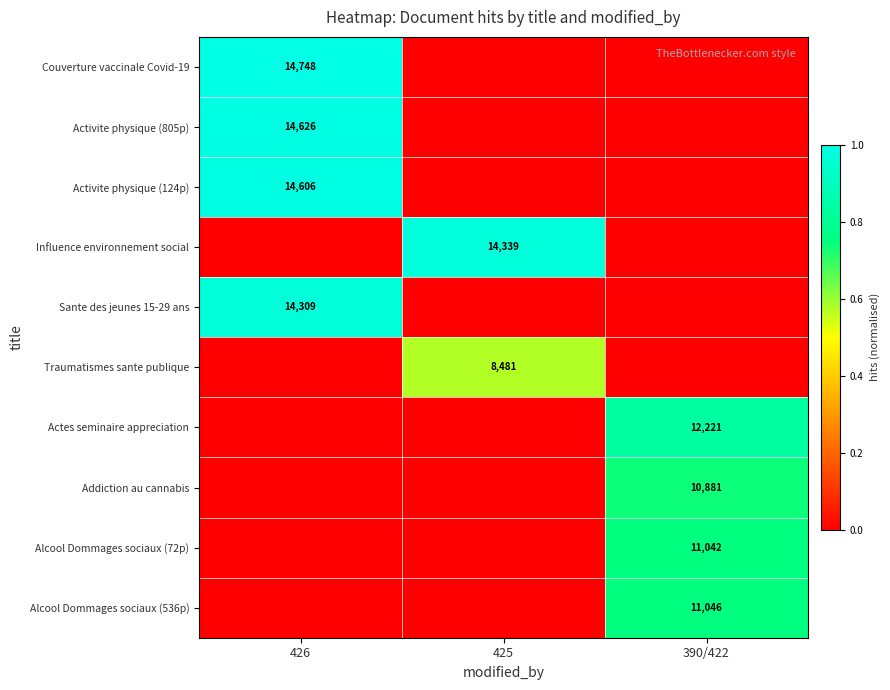

True or false: Influence environnement social has a value of 0.4 at 426.

False